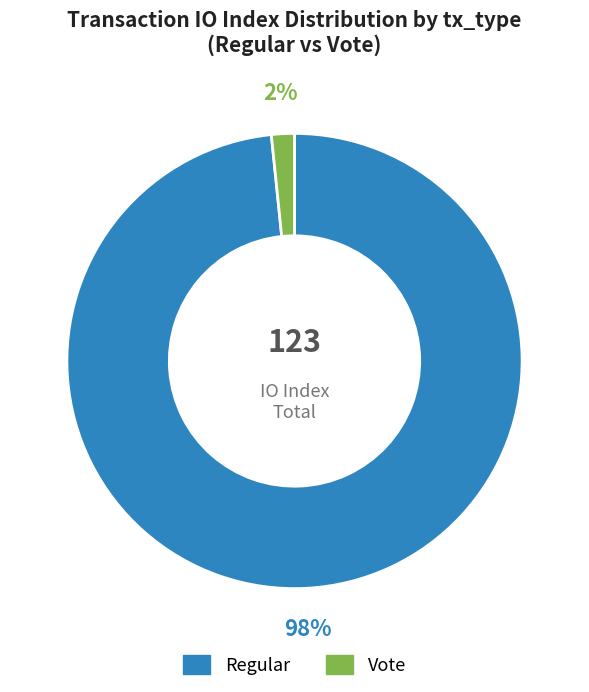

Which category has the smallest portion of the pie?

Vote